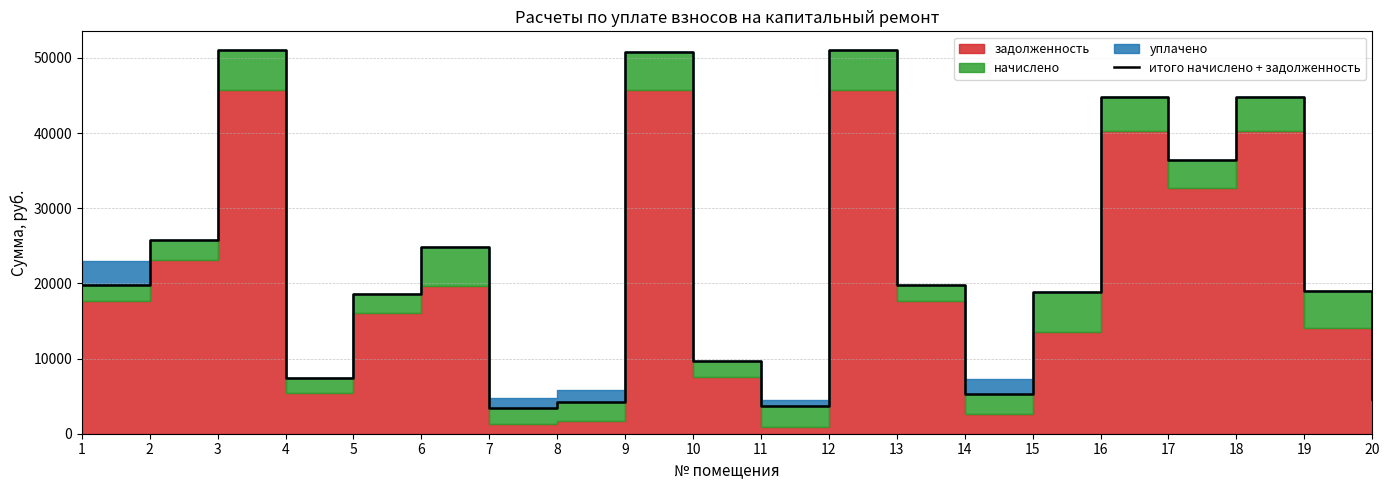

How many points are higher than both their immediate neighbors (excluding endpoints)?

6